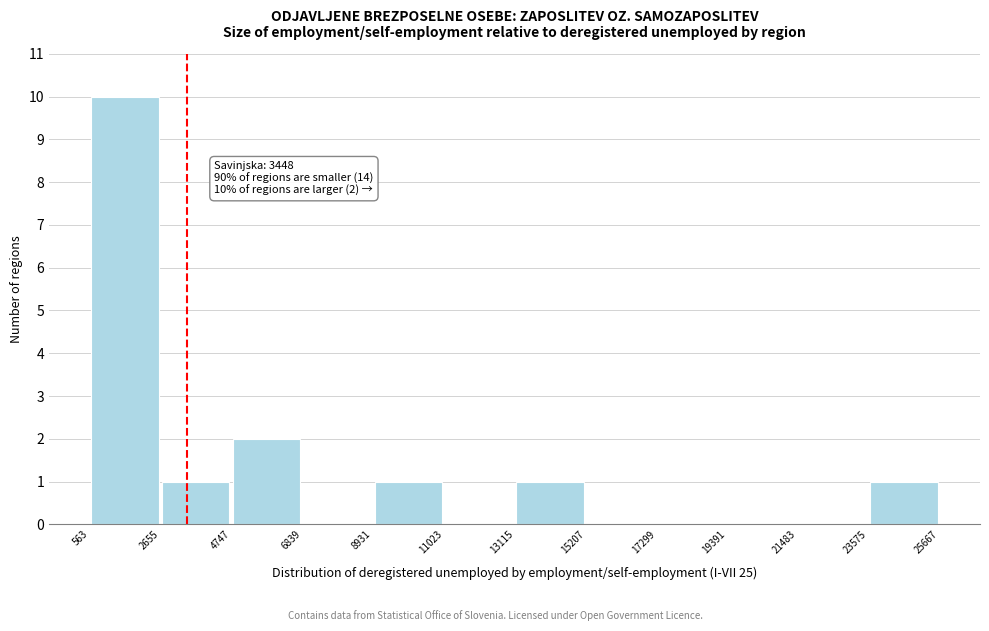

Which range on the x-axis has the tallest bar?

563 to 2655